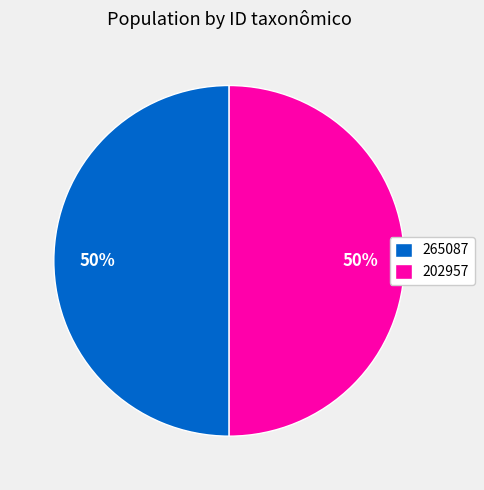

To the nearest percent, what is the average slice percentage?

50%